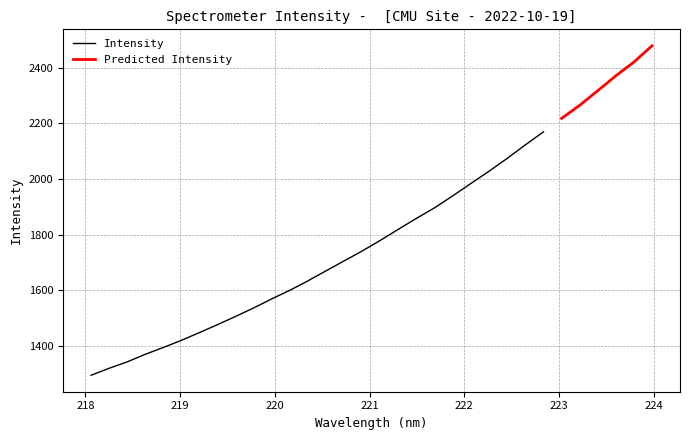

Reading right to left, what are all the values shown in this chart?

223.9802=2479.0	223.7895=2420.4	223.5987=2371.1	223.408=2317.3	223.2172=2264.9	223.0264=2217.9	222.8355=2169.4	222.6447=2122.8	222.4538=2074.3	222.263=2028.4	222.0721=1984.3	221.8812=1940.1	221.6902=1897.0	221.4993=1859.2	221.3083=1819.8	221.1174=1779.9	220.9264=1741.6	220.7354=1705.9	220.5444=1670.3	220.3533=1634.1	220.1623=1600.0	219.9712=1569.2	219.7801=1536.5	219.589=1505.8	219.3979=1476.1	219.2067=1447.6	219.0156=1419.6	218.8244=1393.8	218.6332=1369.2	218.442=1341.9	218.2508=1318.8	218.0596=1293.6